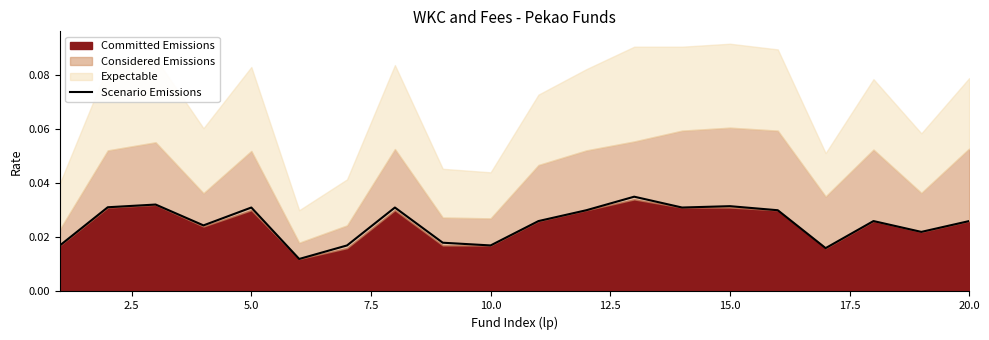

Count the values in the range 0 to 1.

20